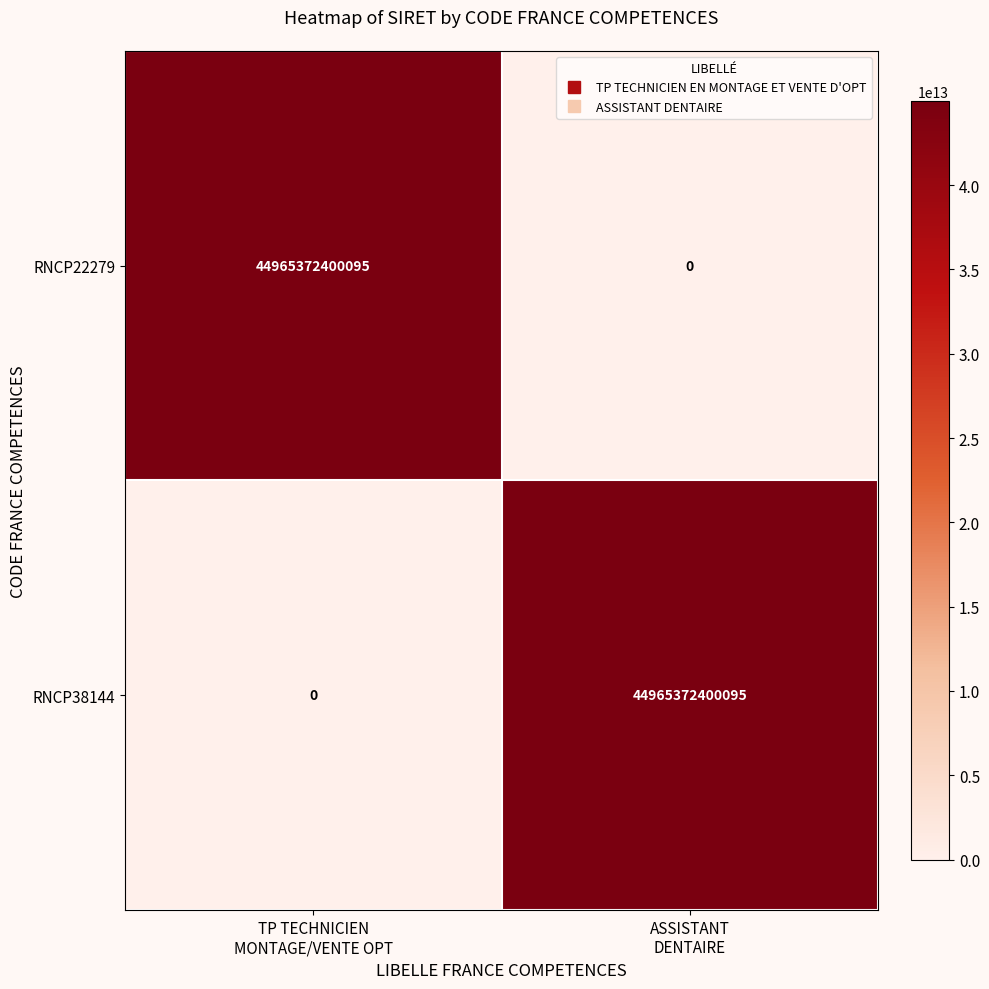

What is the difference between the maximum and minimum values in the RNCP22279 series?

44965372400095